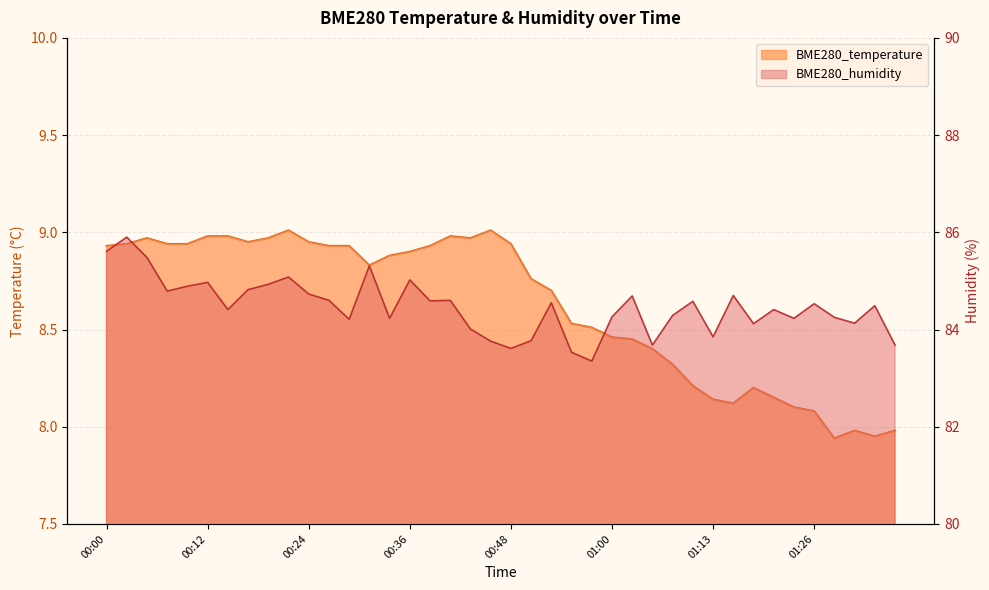

At which label is BME280_humidity closest to 84?

00:43